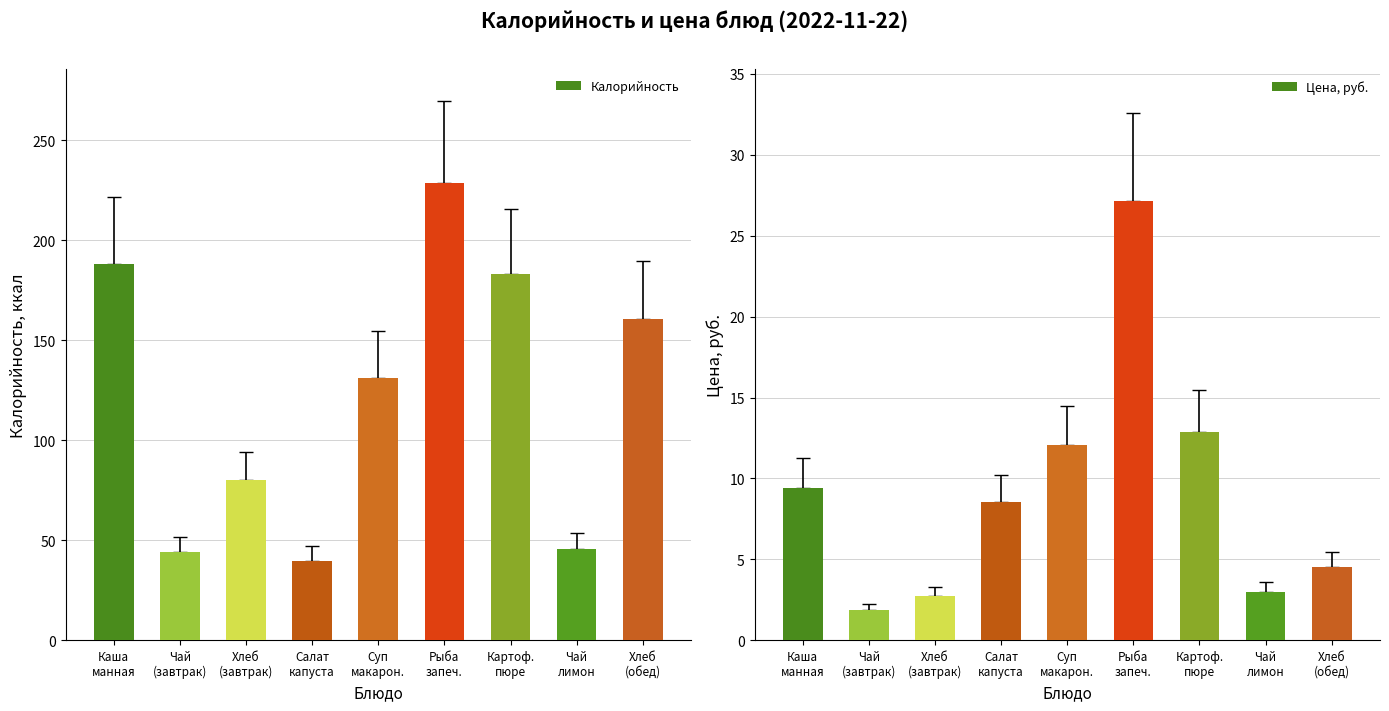

Reading left to right, list all the values displayed in this chart.

Калорийность: 188.0	44.0	80.0	39.9	131.0	228.6	183.0	45.6	160.8
Цена, руб.: 9.4	1.9	2.7	8.5	12.1	27.1	12.9	3.0	4.5